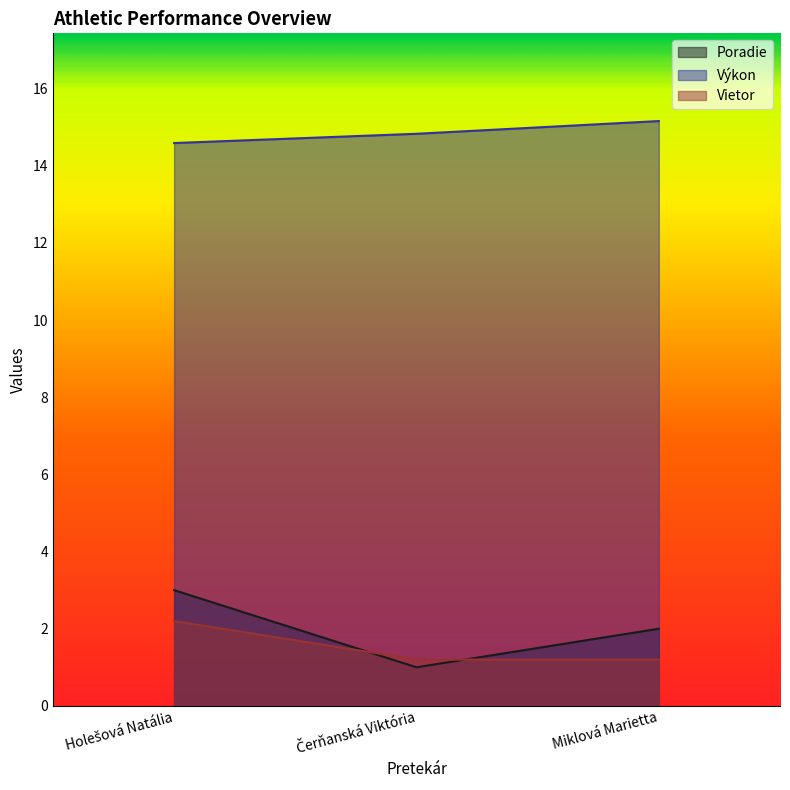

What is the sum of all Výkon values?

44.6